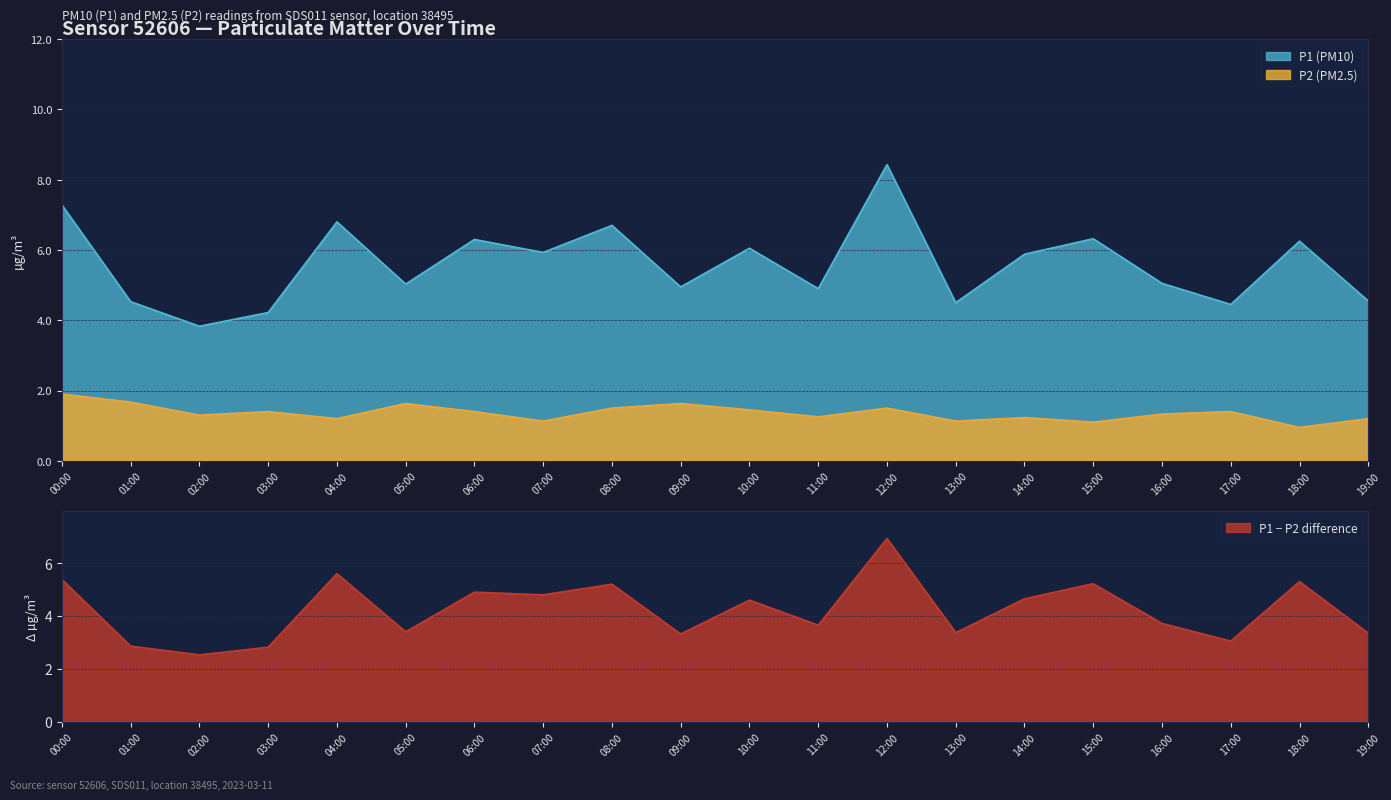

The P1 series shows 2.1 at 00:00. True or false?

False